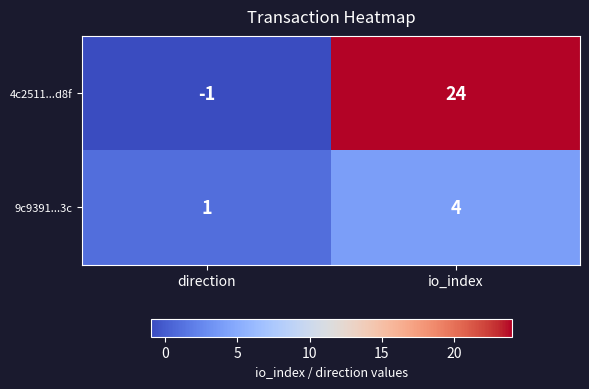

What is the sum of the 9c9391...3c values at io_index and direction?

5